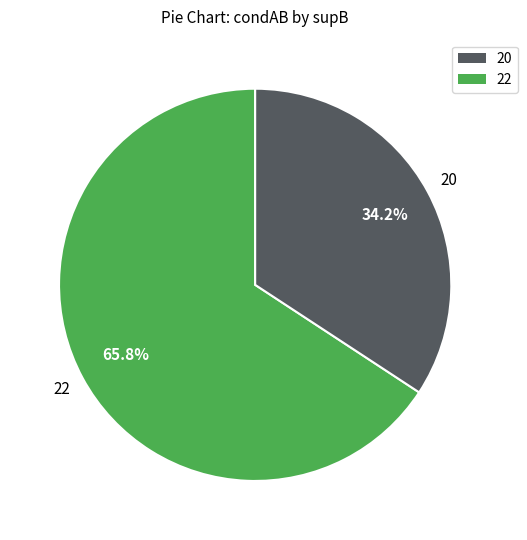

Is there any slice that represents more than half of the pie?

Yes